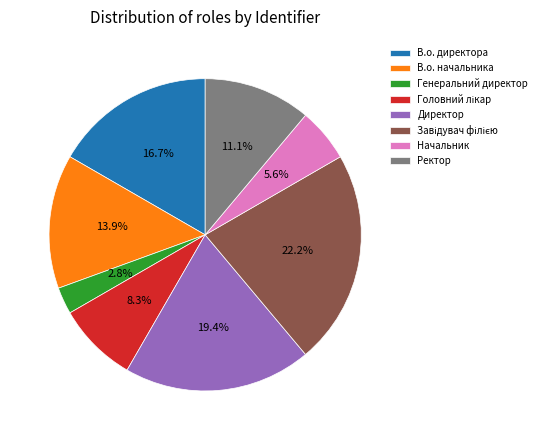

Combined, what portion of the pie is Директор and Генеральний директор?

22.2%